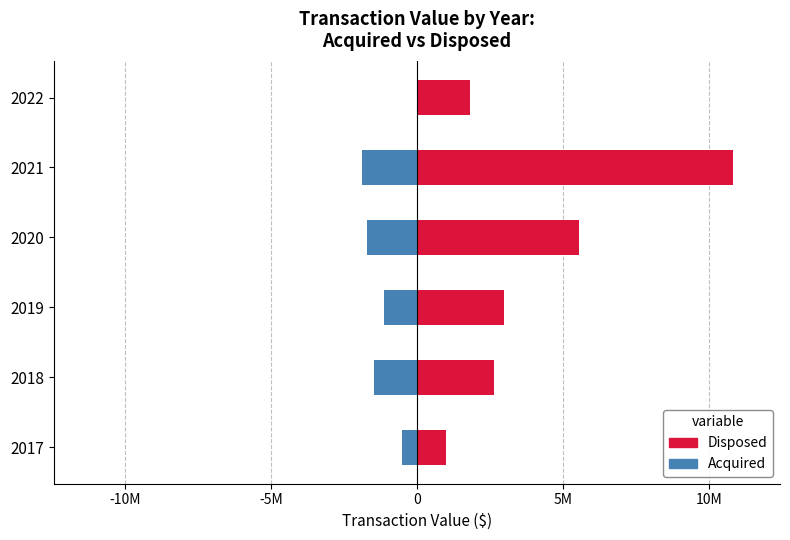

The value of Disposed at 2020 is 2949911. True or false?

False